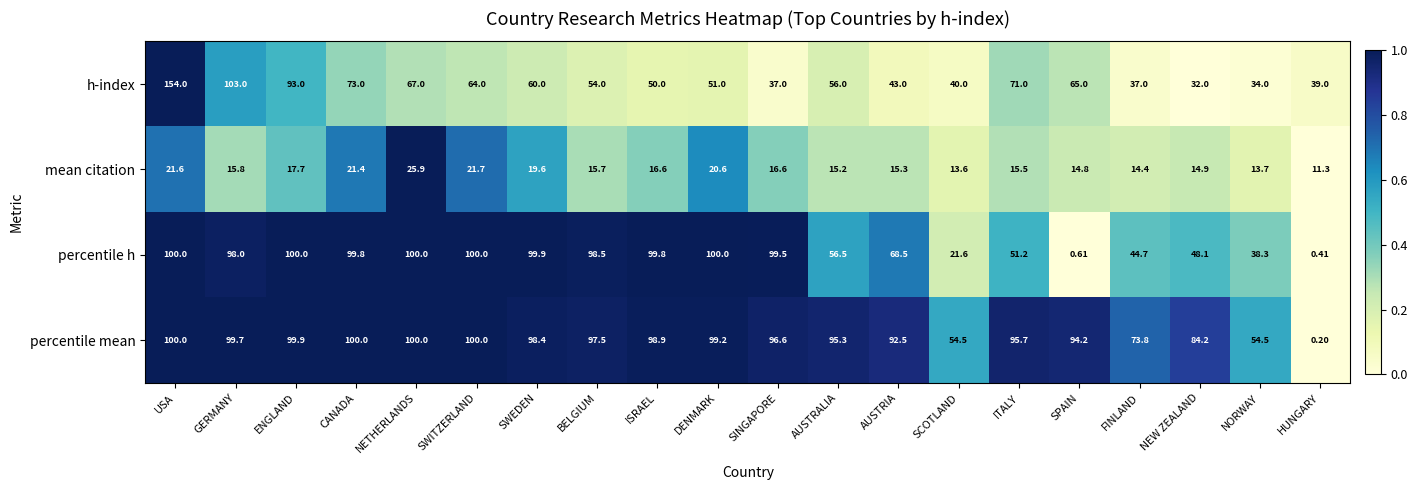

At BELGIUM, list the series in order from smallest to largest.

mean citation, h-index, percentile mean, percentile h